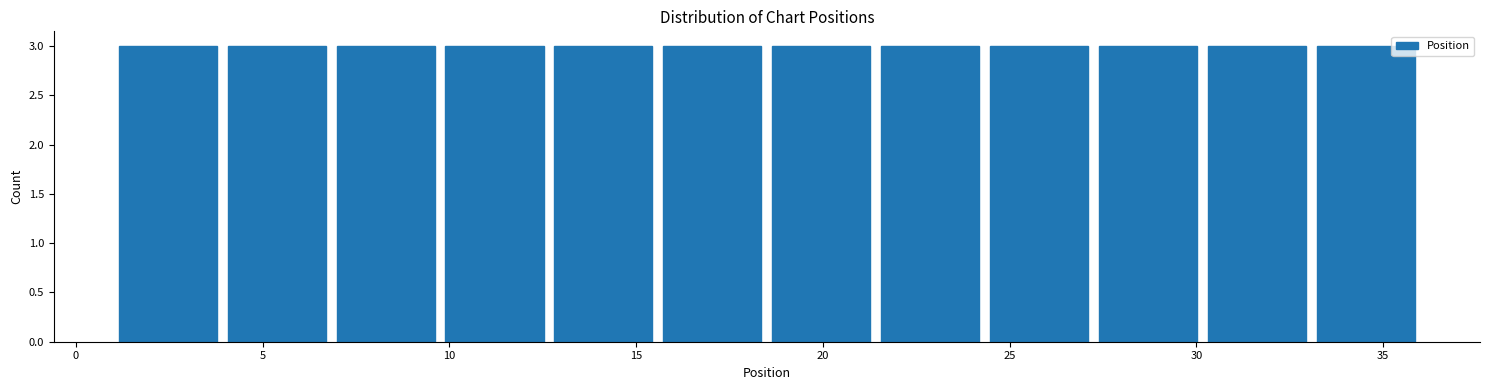

Reading left to right, transcribe this chart: for each bar, give the range it covers on the x-axis and its height. Neither the bar edges nor the heights are printed on the chart, so give them approximately, as read against the axes.

1.0 to 4.0: 3
4.0 to 7.0: 3
7.0 to 10.0: 3
10.0 to 12.5: 3
12.5 to 15.5: 3
15.5 to 18.5: 3
18.5 to 21.5: 3
21.5 to 24.5: 3
24.5 to 27.5: 3
27.5 to 30.0: 3
30.0 to 33.0: 3
33.0 to 36.0: 3